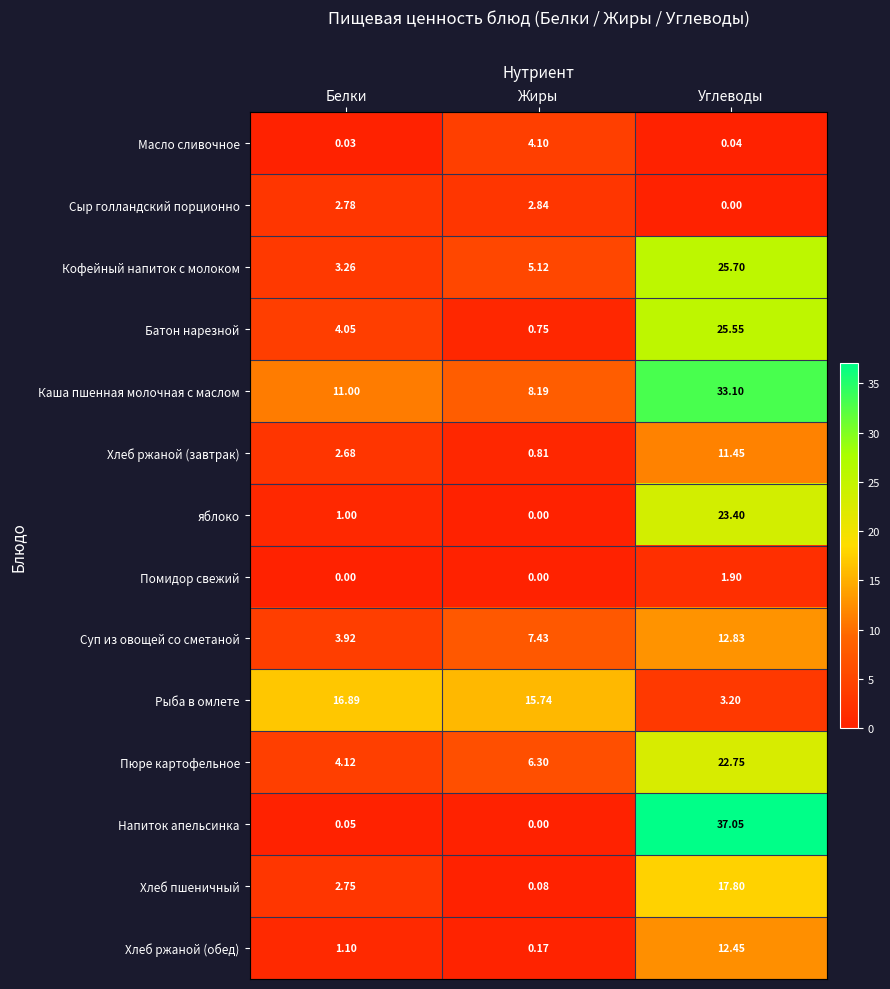

List the series in order of their peak value, lowest first.

Помидор свежий, Сыр голландский порционно, Масло сливочное, Хлеб ржаной (завтрак), Хлеб ржаной (обед), Суп из овощей со сметаной, Рыба в омлете, Хлеб пшеничный, Пюре картофельное, яблоко, Батон нарезной, Кофейный напиток с молоком, Каша пшенная молочная с маслом, Напиток апельсинка